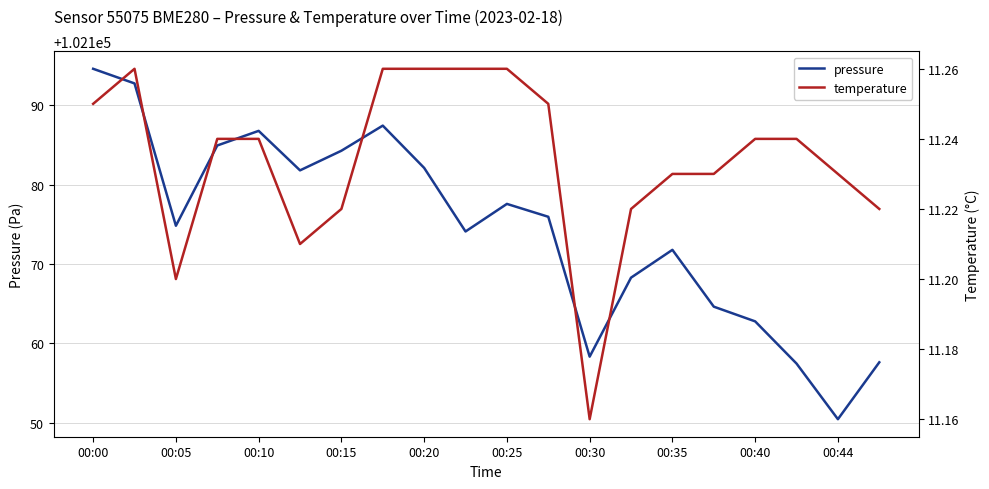

At which label does pressure first exceed 102175?

00:00